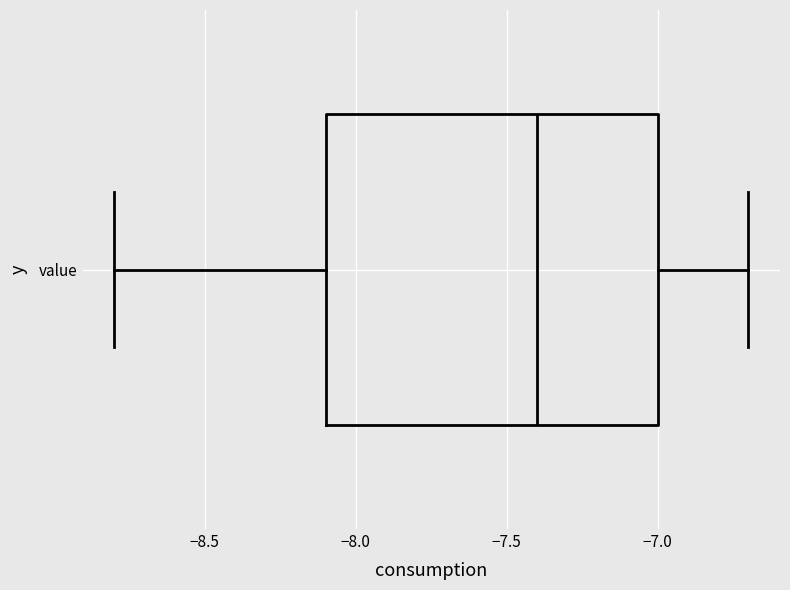

Transcribe this box plot: give where the median line is, the range the box spans, and where the two whiskers end, as read against the x-axis. The values are not printed on the chart, so give them approximately, as read against the axis.

median -7.4, box -8.1 to -7.0, whiskers -8.8 to -6.7